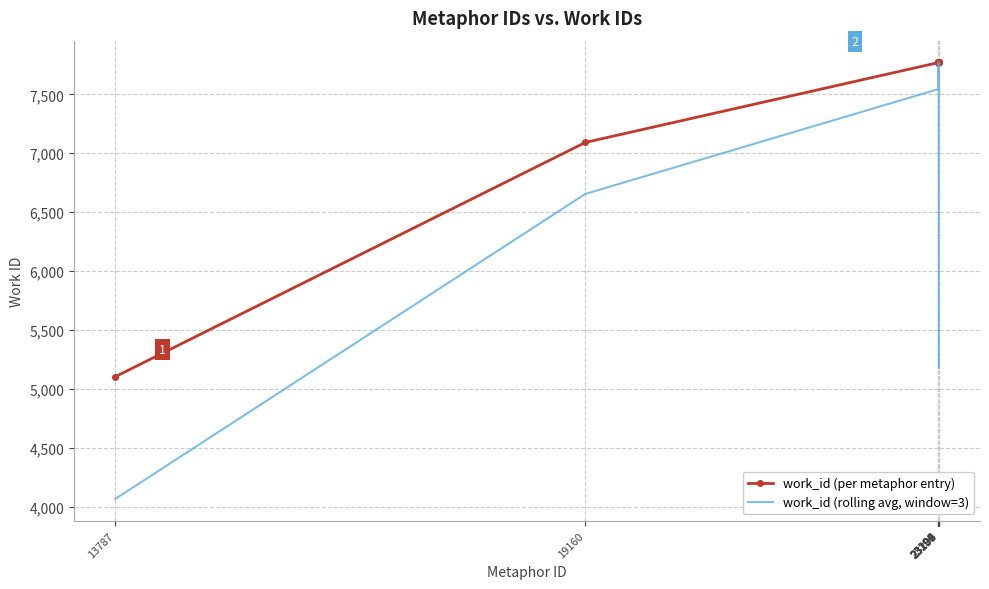

What is the total value across all series at 23201?

12951.7